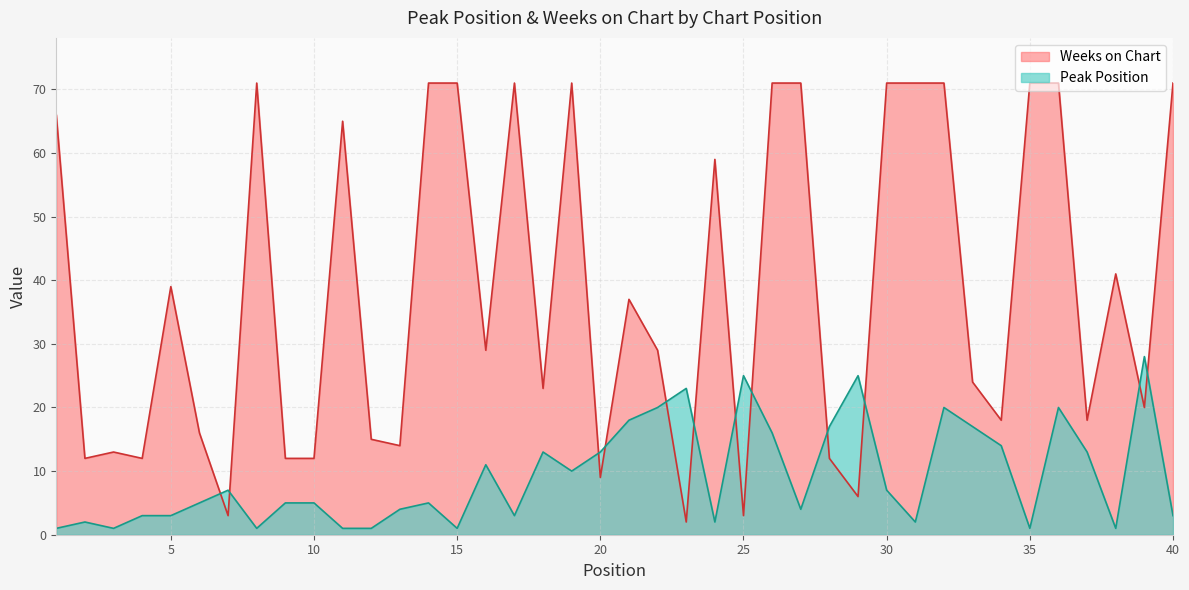

What is the difference between the Weeks on Chart values at 20 and 3?

4